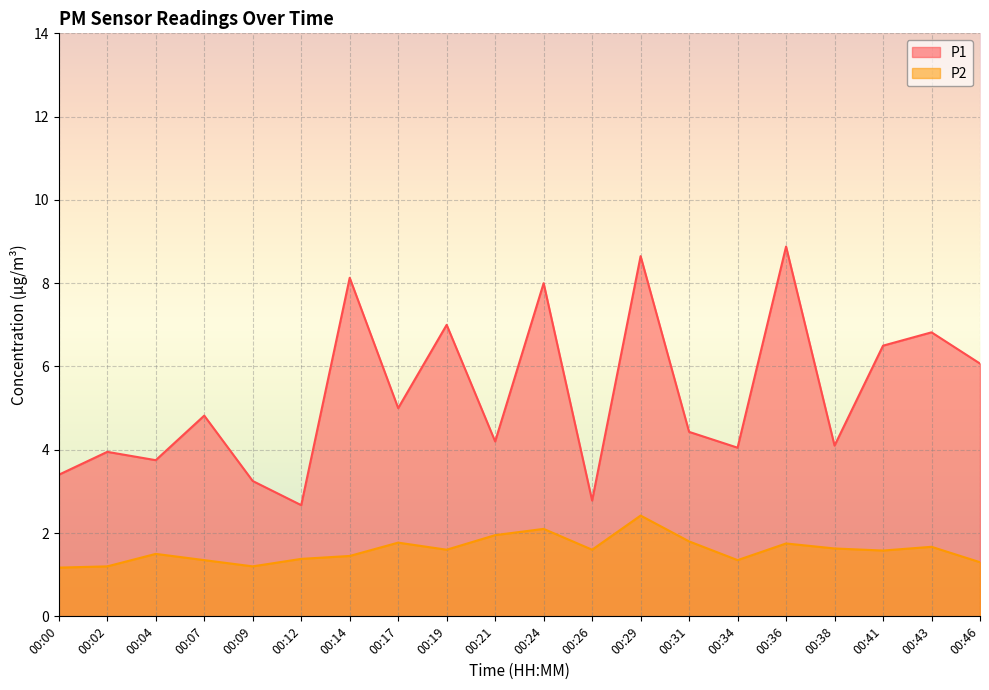

How many lines are shown in the chart?

2